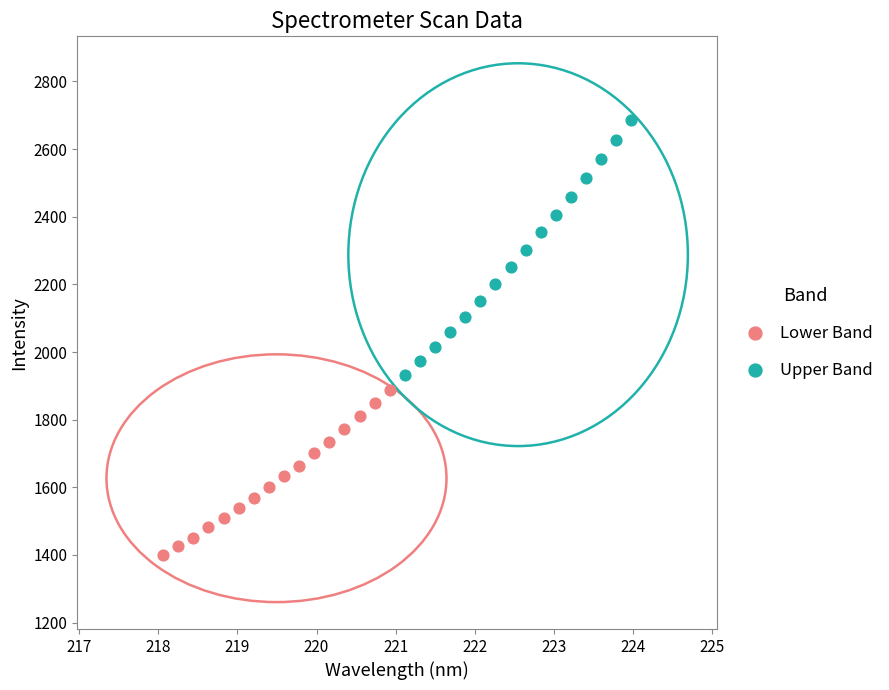

Which series has the widest spread of Y values?

Upper Band